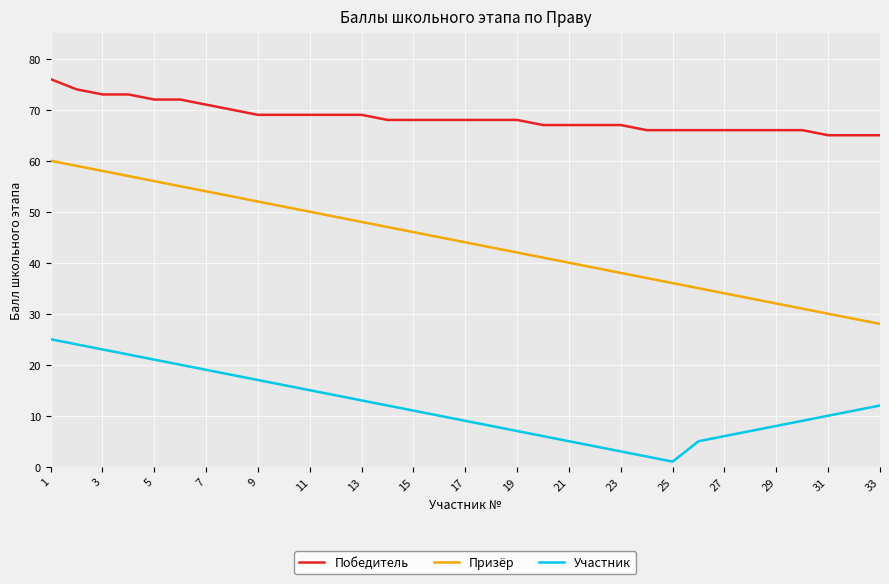

How many lines are shown in the chart?

3